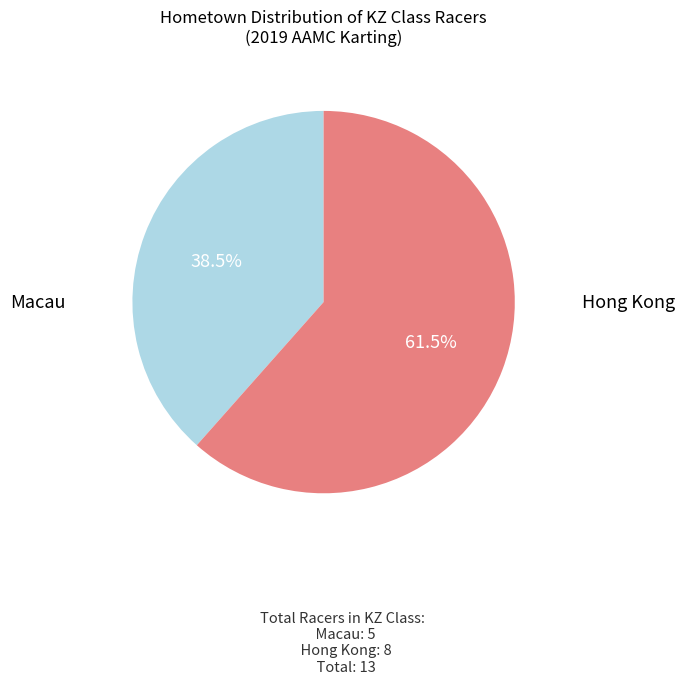

Is there a majority slice in this chart?

Yes